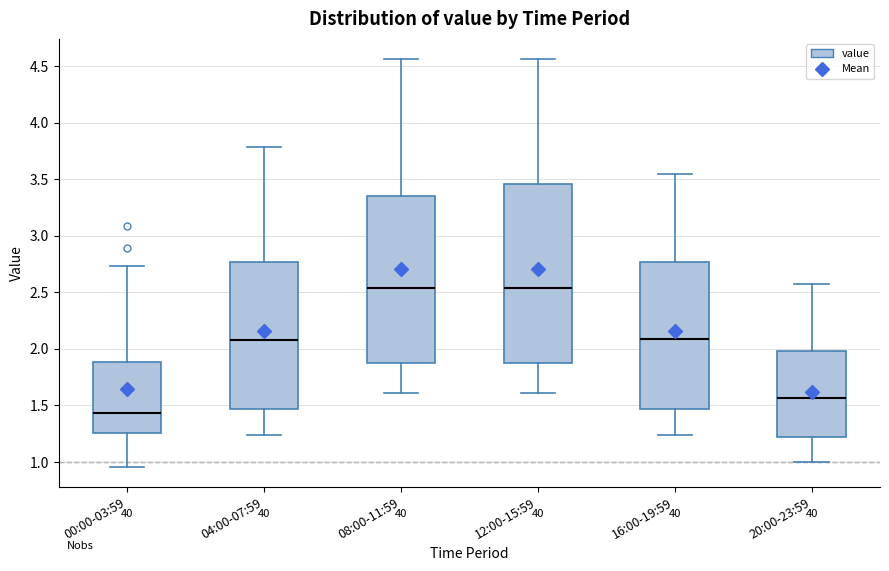

Reading left to right, read every box against the y-axis: the position of its median line, the range the box covers, and the ends of its whiskers. The values are not printed on the chart, so give them approximately, as read against the axis.

00:00-03:59: median 1.45, box 1.25 to 1.90, whiskers 0.95 to 2.75
04:00-07:59: median 2.10, box 1.45 to 2.75, whiskers 1.25 to 3.80
08:00-11:59: median 2.55, box 1.85 to 3.35, whiskers 1.60 to 4.55
12:00-15:59: median 2.55, box 1.85 to 3.45, whiskers 1.60 to 4.55
16:00-19:59: median 2.10, box 1.45 to 2.75, whiskers 1.25 to 3.55
20:00-23:59: median 1.55, box 1.25 to 2.00, whiskers 1.00 to 2.55